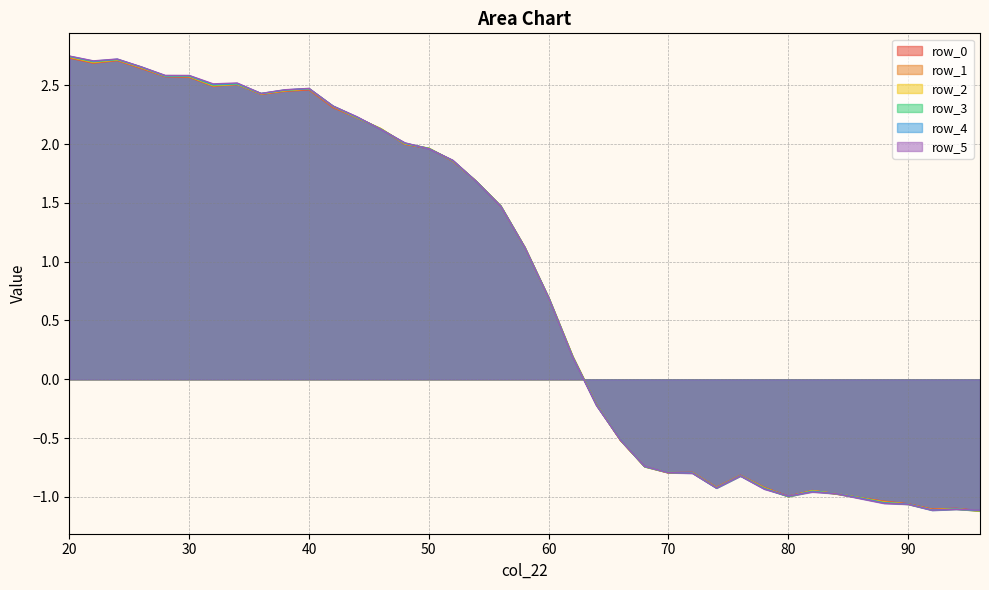

Reading right to left, what are all the values shown in this chart?

row_0: -1.1	-1.1	-1.1	-1.1	-1.0	-1.0	-1.0	-0.9	-1.0	-0.9	-0.8	-0.9	-0.8	-0.8	-0.7	-0.5	-0.2	0.2	0.7	1.1	1.5	1.7	1.9	2.0	2.0	2.1	2.2	2.3	2.5	2.4	2.4	2.5	2.5	2.6	2.6	2.6	2.7	2.7	2.7
row_1: -1.1	-1.1	-1.1	-1.1	-1.0	-1.0	-1.0	-0.9	-1.0	-0.9	-0.8	-0.9	-0.8	-0.8	-0.7	-0.5	-0.2	0.2	0.7	1.1	1.5	1.7	1.9	2.0	2.0	2.1	2.2	2.3	2.5	2.5	2.4	2.5	2.5	2.6	2.6	2.6	2.7	2.7	2.7
row_2: -1.1	-1.1	-1.1	-1.1	-1.0	-1.0	-1.0	-0.9	-1.0	-0.9	-0.8	-0.9	-0.8	-0.8	-0.7	-0.5	-0.2	0.2	0.7	1.1	1.5	1.7	1.9	2.0	2.0	2.1	2.2	2.3	2.5	2.5	2.4	2.5	2.5	2.6	2.6	2.7	2.7	2.7	2.7
row_3: -1.1	-1.1	-1.1	-1.1	-1.0	-1.0	-1.0	-1.0	-1.0	-0.9	-0.8	-0.9	-0.8	-0.8	-0.7	-0.5	-0.2	0.2	0.7	1.1	1.5	1.7	1.9	2.0	2.0	2.1	2.2	2.3	2.5	2.5	2.4	2.5	2.5	2.6	2.6	2.7	2.7	2.7	2.7
row_4: -1.1	-1.1	-1.1	-1.1	-1.1	-1.0	-1.0	-1.0	-1.0	-0.9	-0.8	-0.9	-0.8	-0.8	-0.7	-0.5	-0.2	0.2	0.7	1.1	1.5	1.7	1.9	2.0	2.0	2.1	2.2	2.3	2.5	2.5	2.4	2.5	2.5	2.6	2.6	2.7	2.7	2.7	2.7
row_5: -1.1	-1.1	-1.1	-1.1	-1.1	-1.0	-1.0	-1.0	-1.0	-0.9	-0.8	-0.9	-0.8	-0.8	-0.7	-0.5	-0.2	0.2	0.7	1.1	1.5	1.7	1.9	2.0	2.0	2.1	2.2	2.3	2.5	2.5	2.4	2.5	2.5	2.6	2.6	2.7	2.7	2.7	2.7